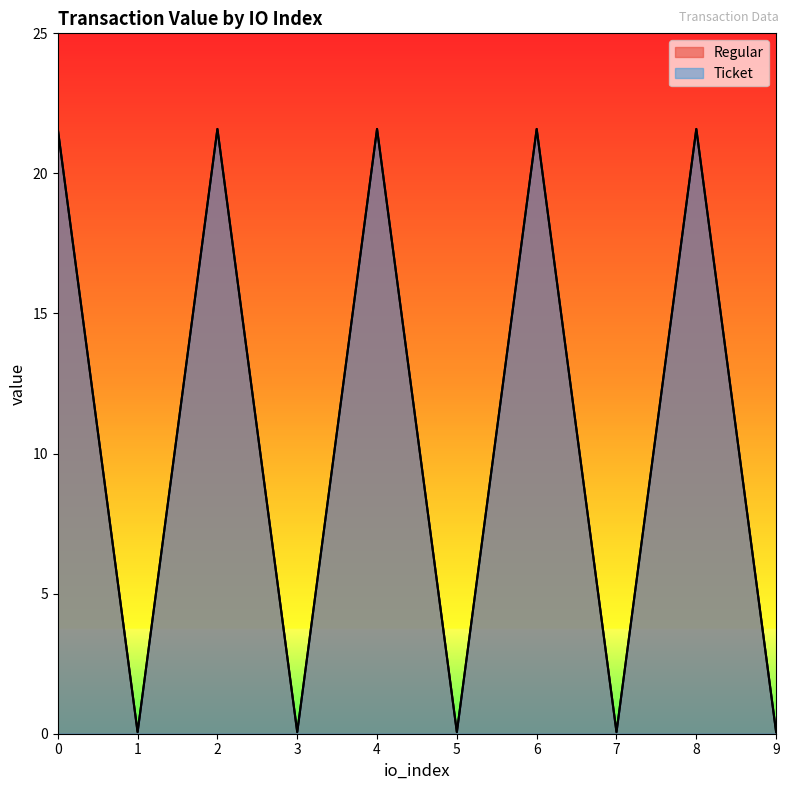

Reading left to right, extract all data points from this chart.

Regular: 21.6	0.1	21.6	0.1	21.6	0.1	21.6	0.1	21.6	0.1
Ticket: 21.6	0.1	21.6	0.1	21.6	0.1	21.6	0.1	21.6	0.1